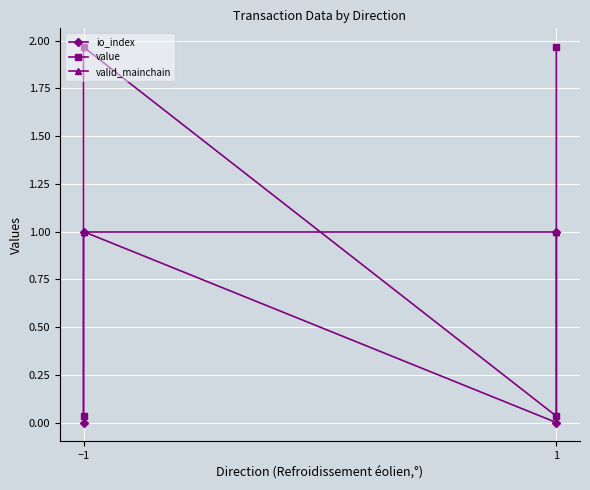

Which category has the highest value across all series?

−1